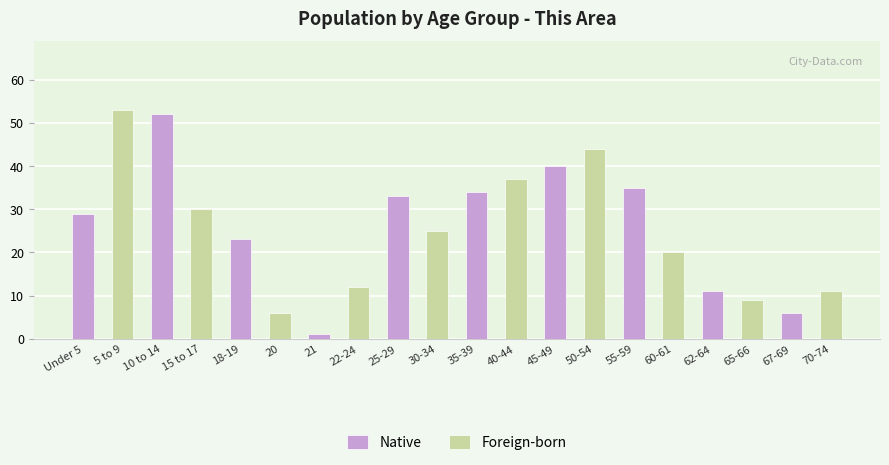

What is the lowest value of the Native series?

1